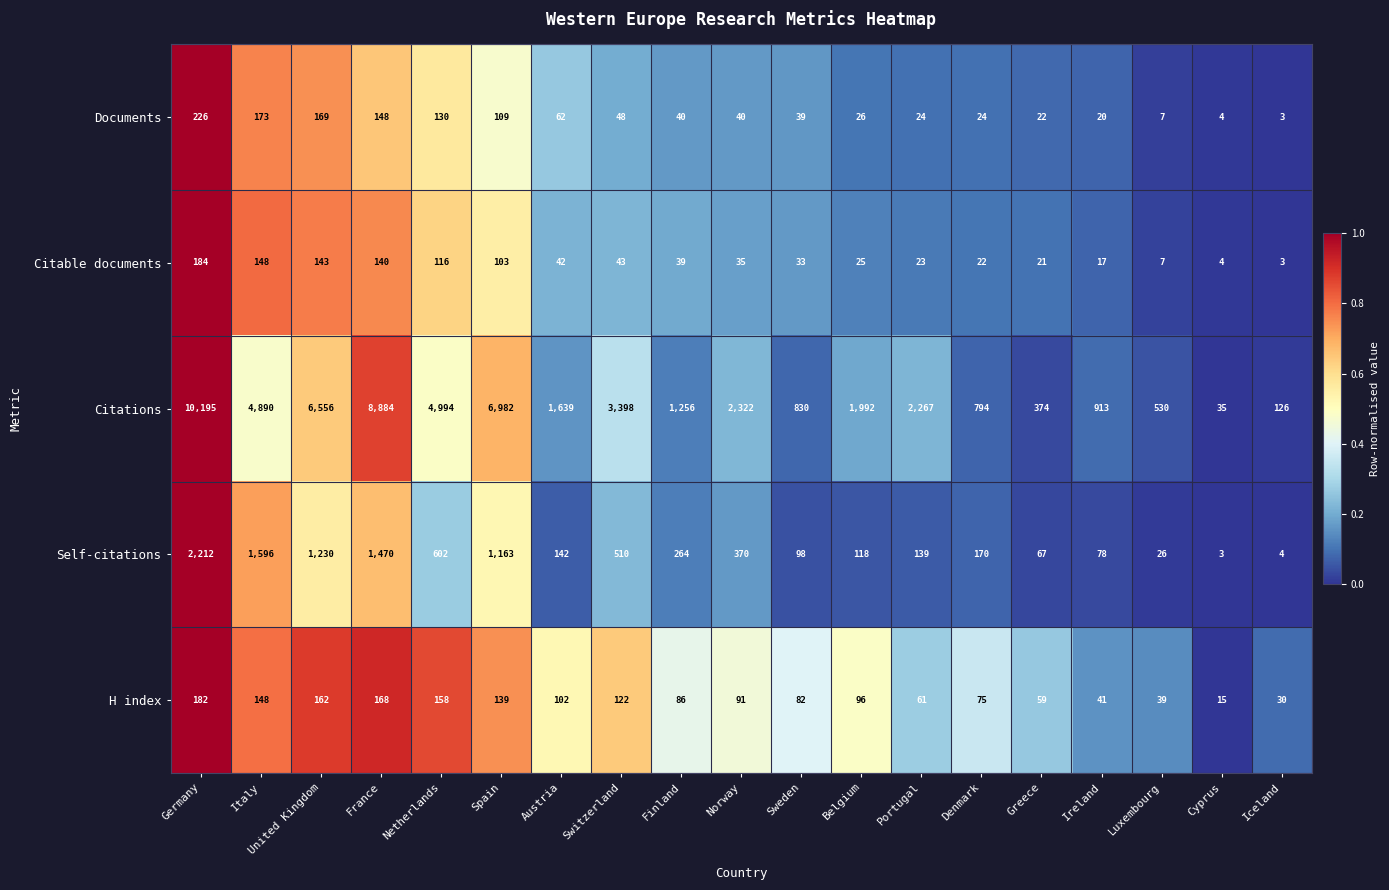

At which category is the sum across all series the highest?

Germany